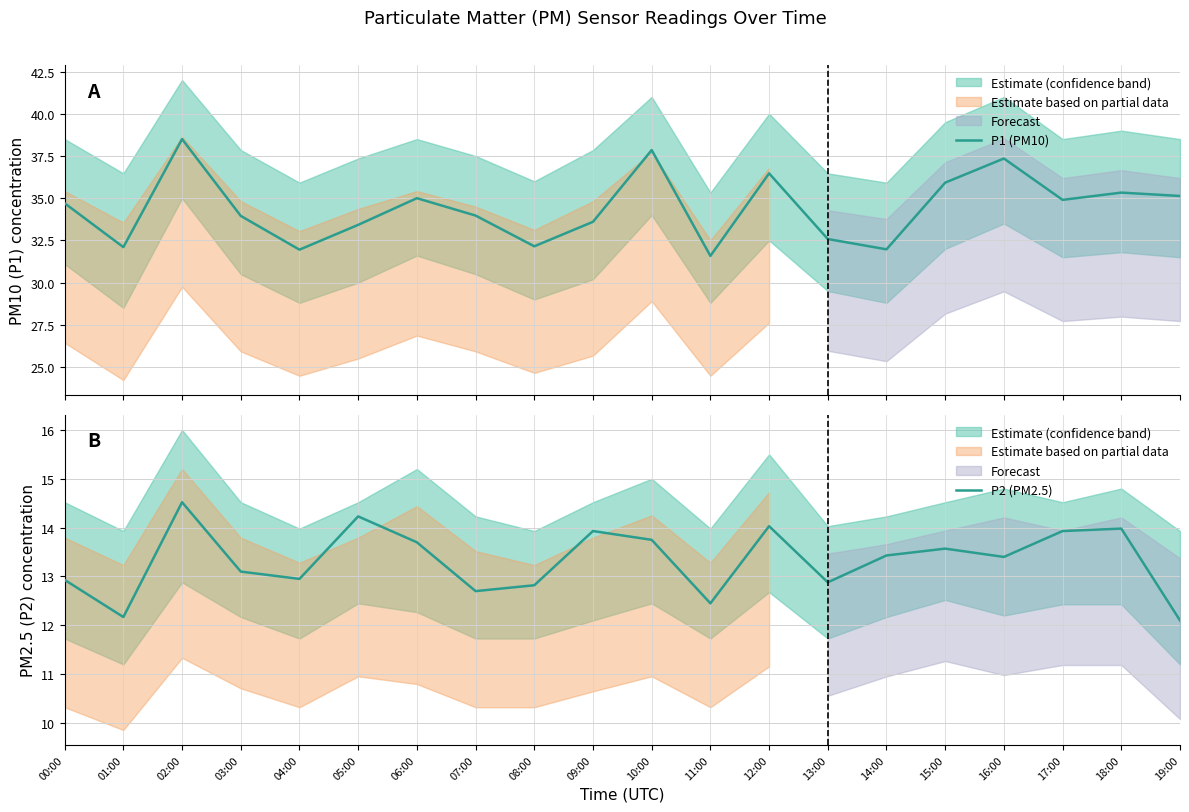

How many interior local peaks does the P2 (PM2.5) series have?

6